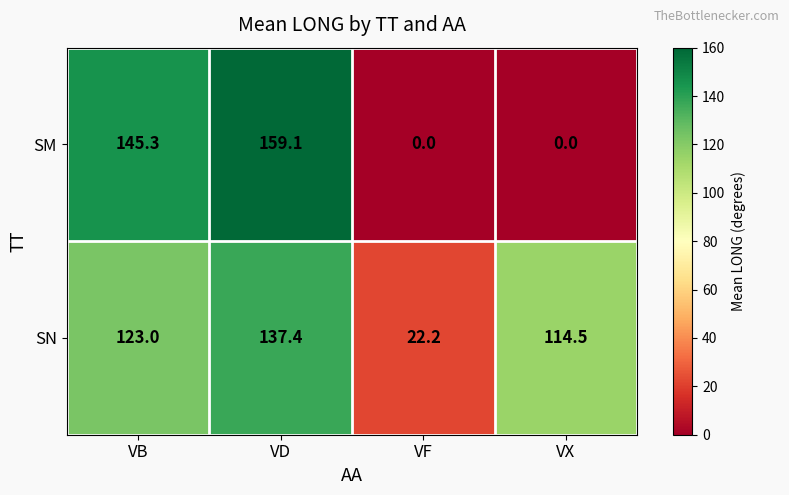

Reading left to right, what are all the values shown in this chart?

SM: VB=145.3	VD=159.1	VF=0.0	VX=0.0
SN: VB=123.0	VD=137.4	VF=22.2	VX=114.5